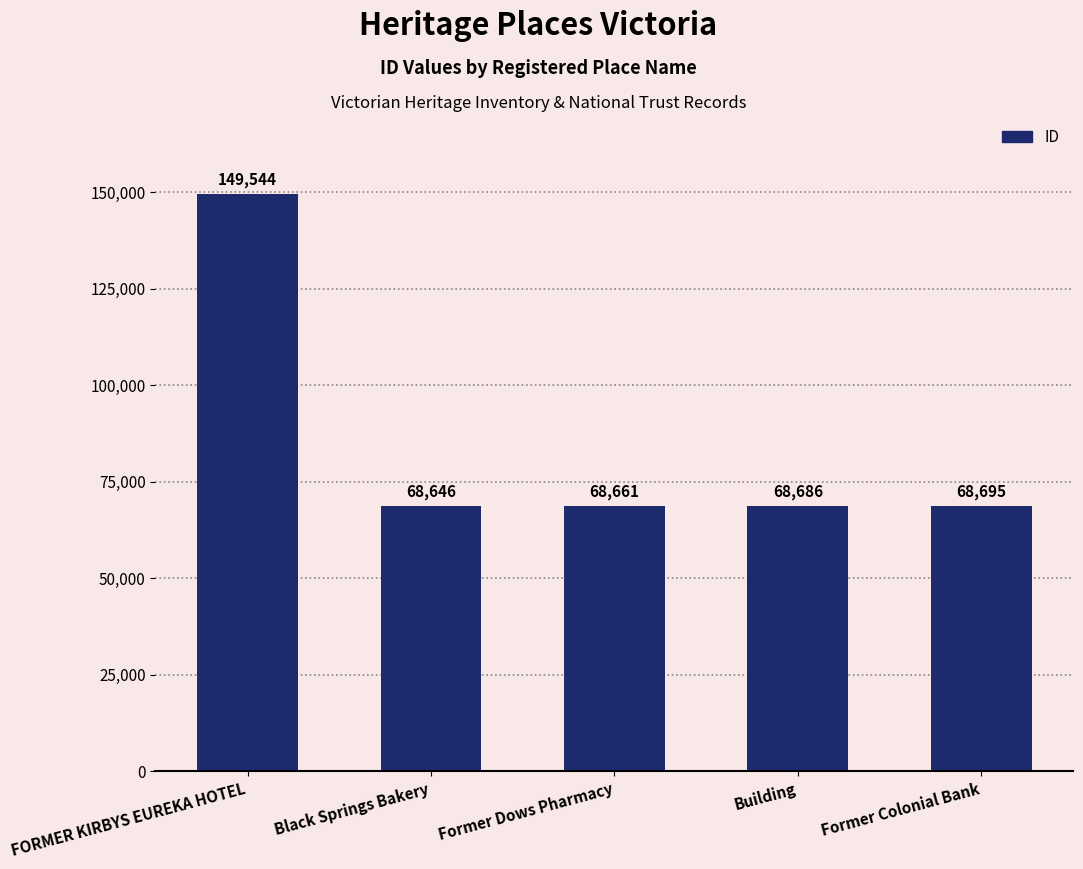

What is the difference between the second highest and second lowest values?

34